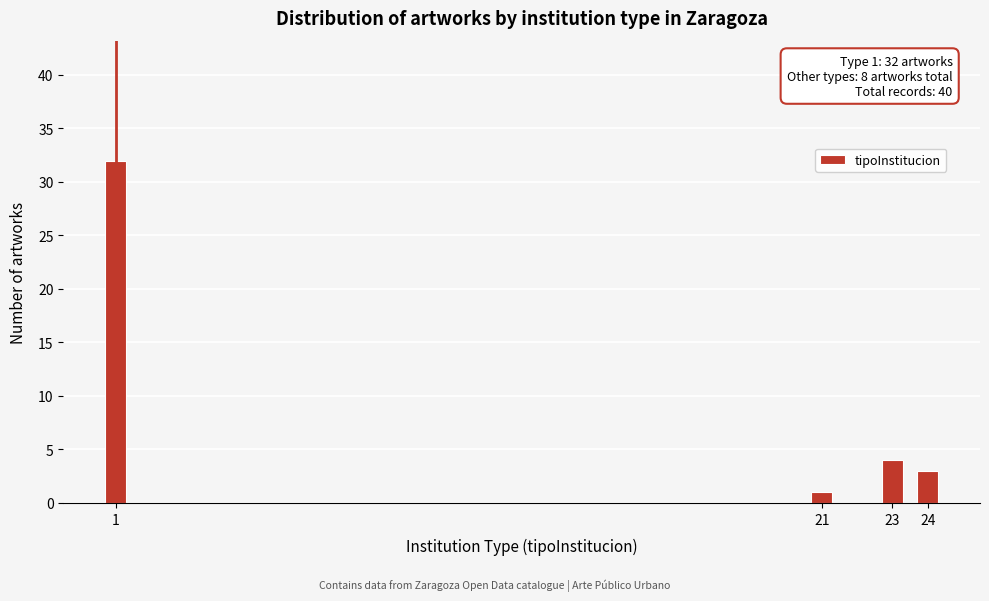

Reading left to right, what are all the values shown in this chart?

32	1	4	3